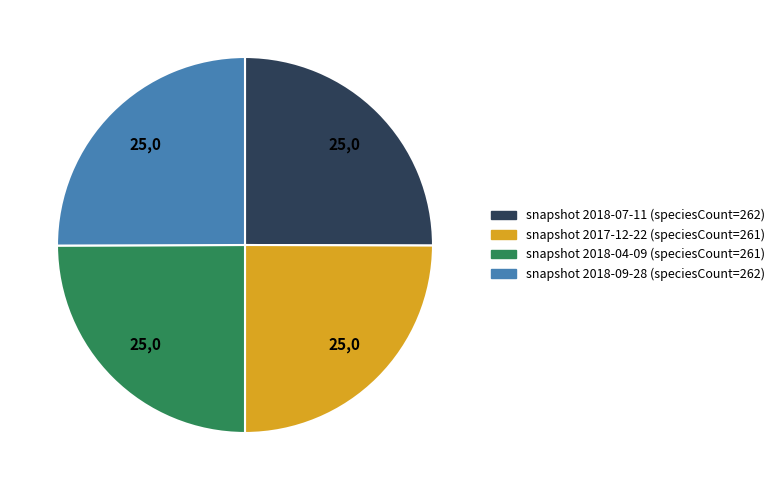

Is there a majority slice in this chart?

No